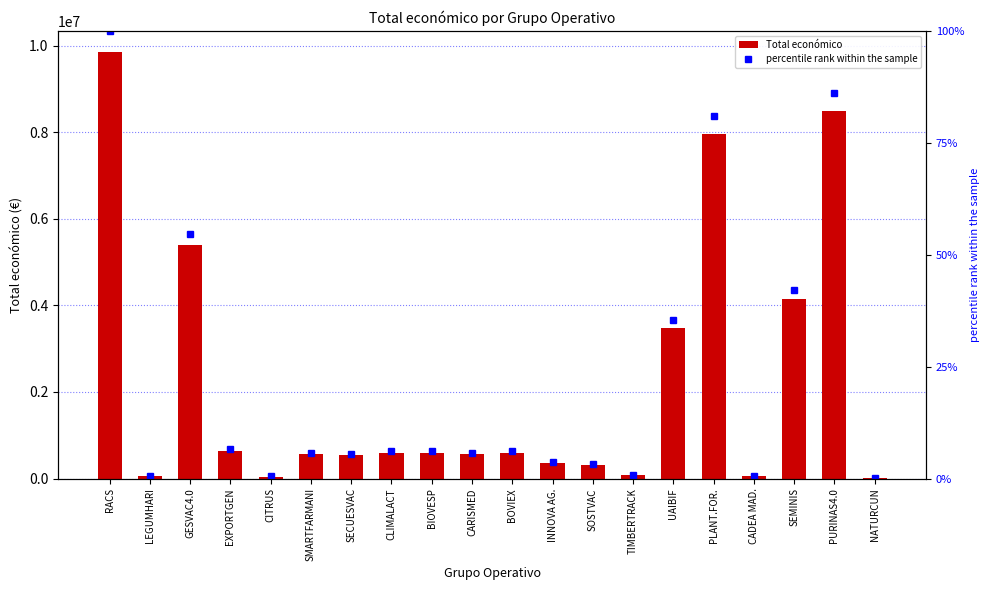

Which series has the largest total across all categories?

Total económico